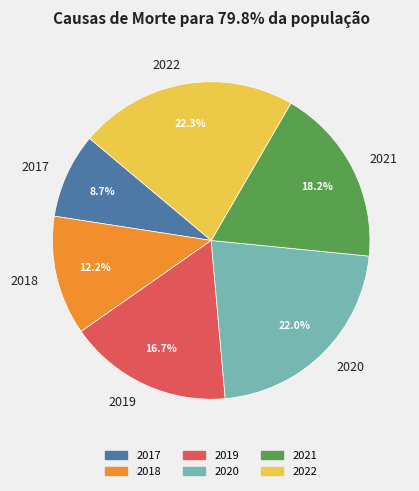

To the nearest percent, what portion does 2019 represent?

17%